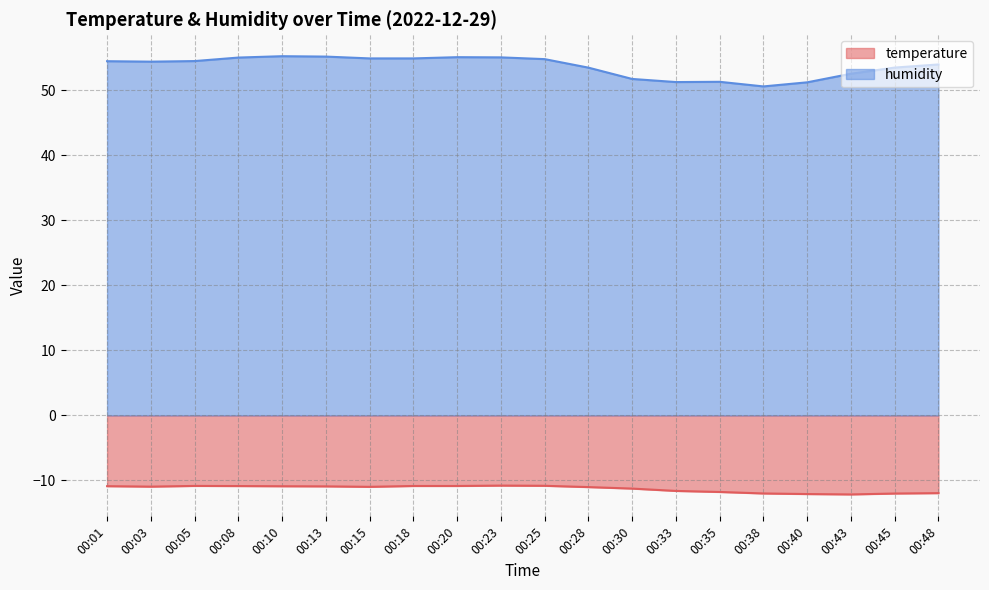

At which label does humidity first exceed 54?

00:01